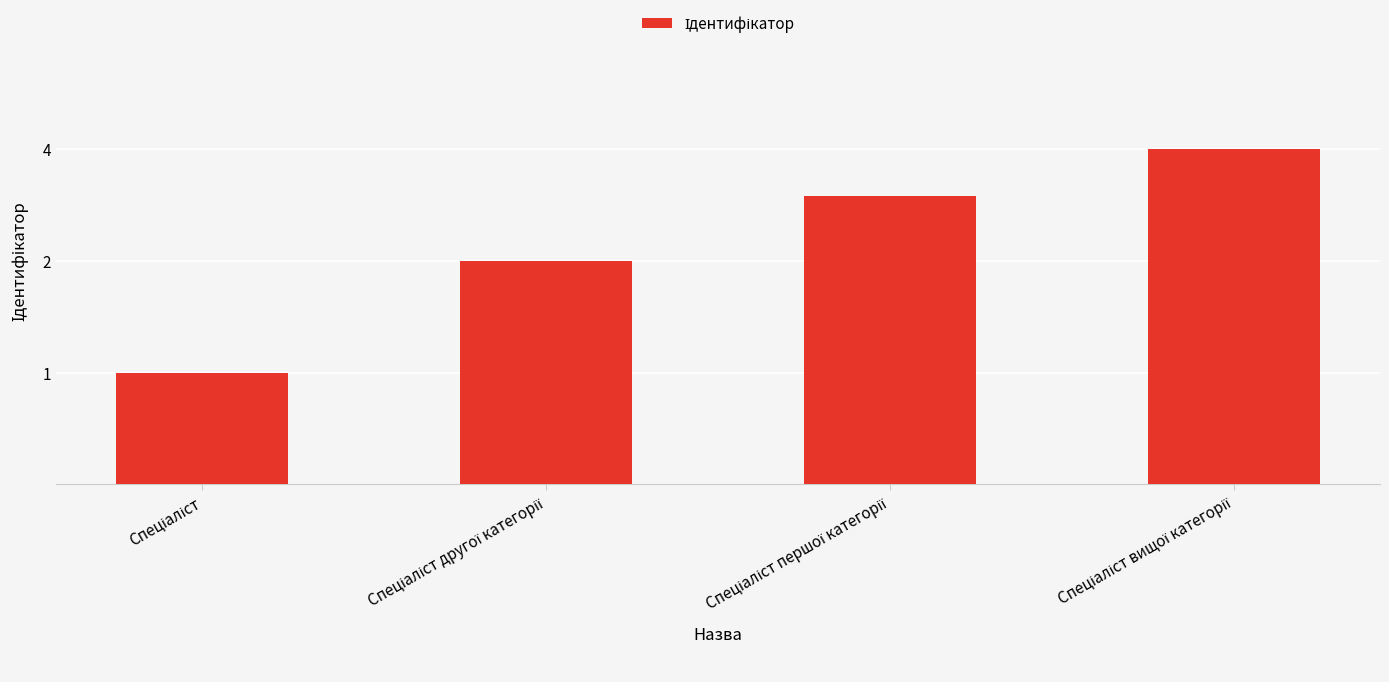

Reading right to left, extract all data points from this chart.

4	3	2	1